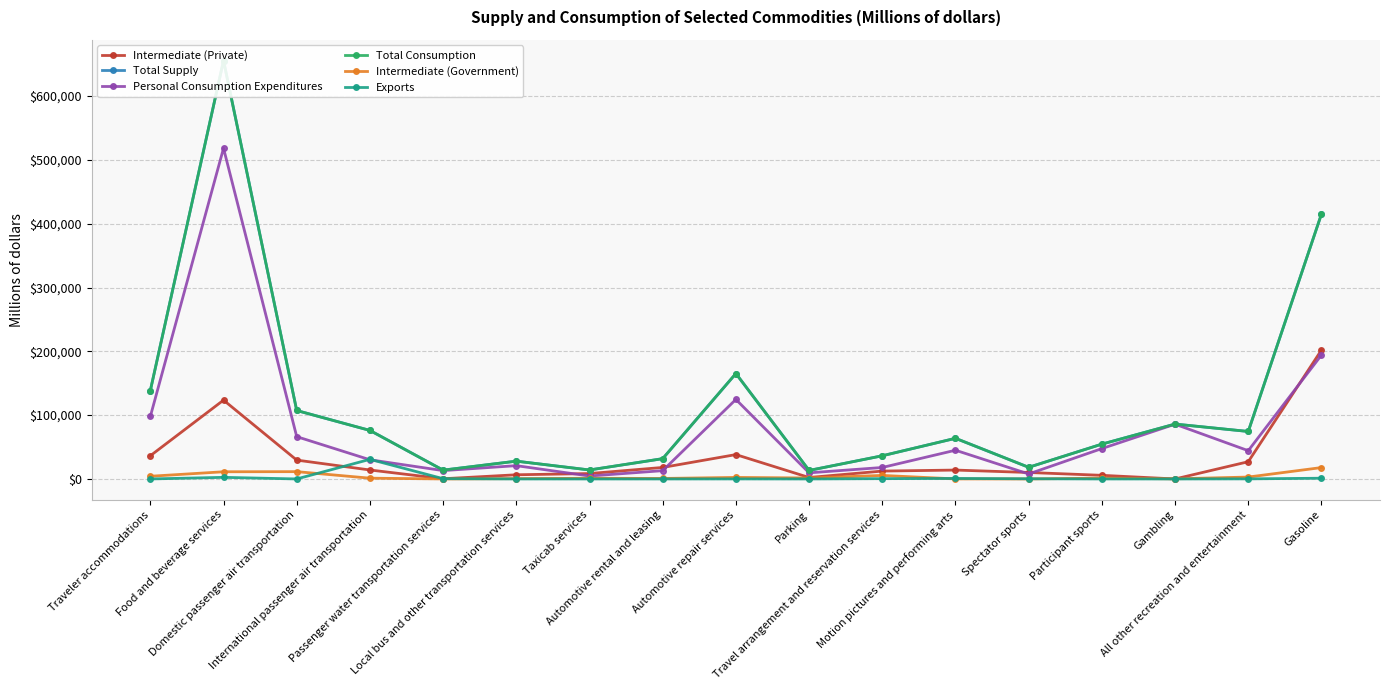

The Total Consumption series shows 13817 at Passenger water transportation services. True or false?

True